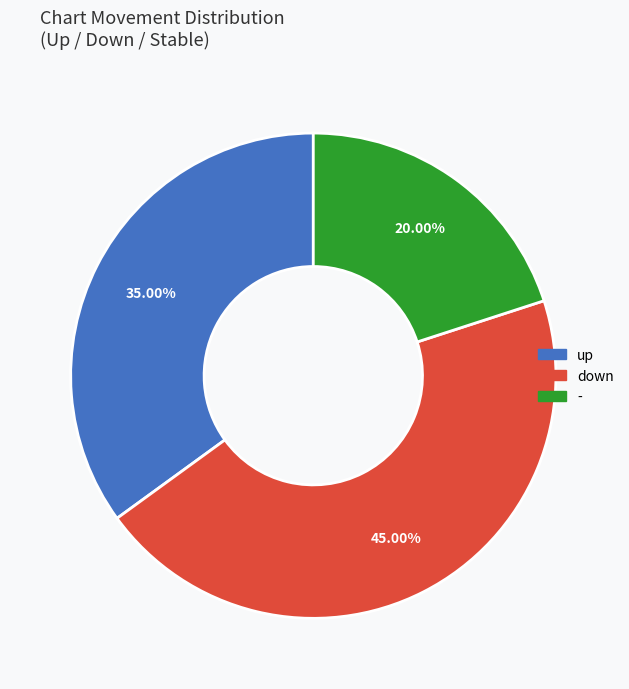

To the nearest percent, what is the combined percentage of down and up?

80%